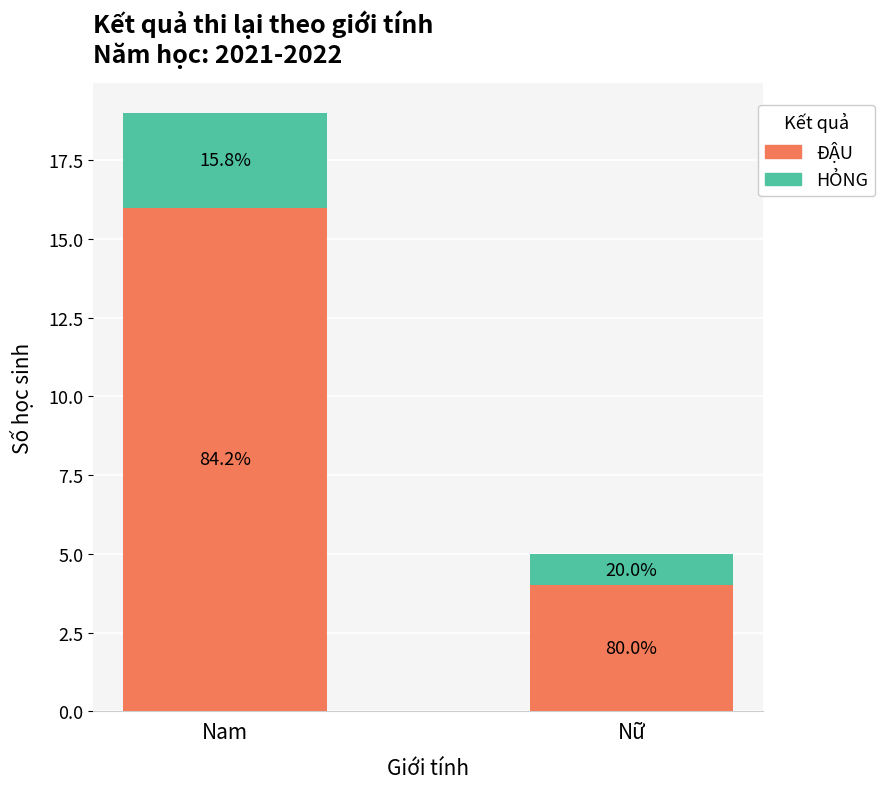

Rank the series by their maximum value, from highest to lowest.

ĐẬU, HỎNG